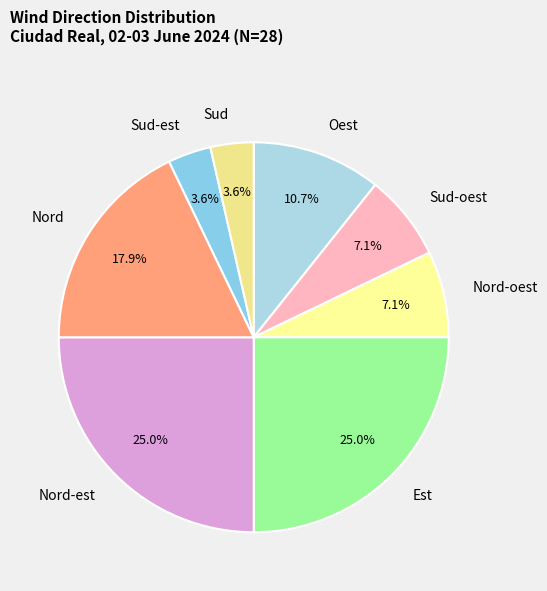

To the nearest percent, what portion does Nord-oest represent?

7%